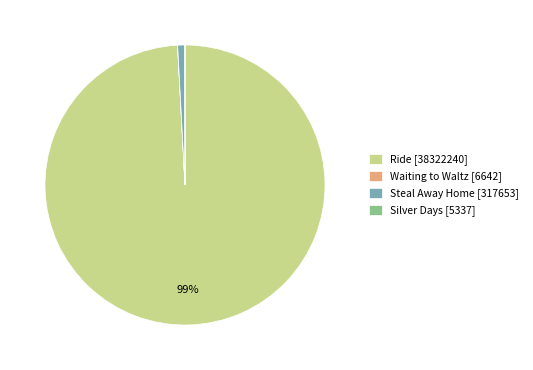

To the nearest percent, what percentage of the pie is Ride [38322240]?

99%